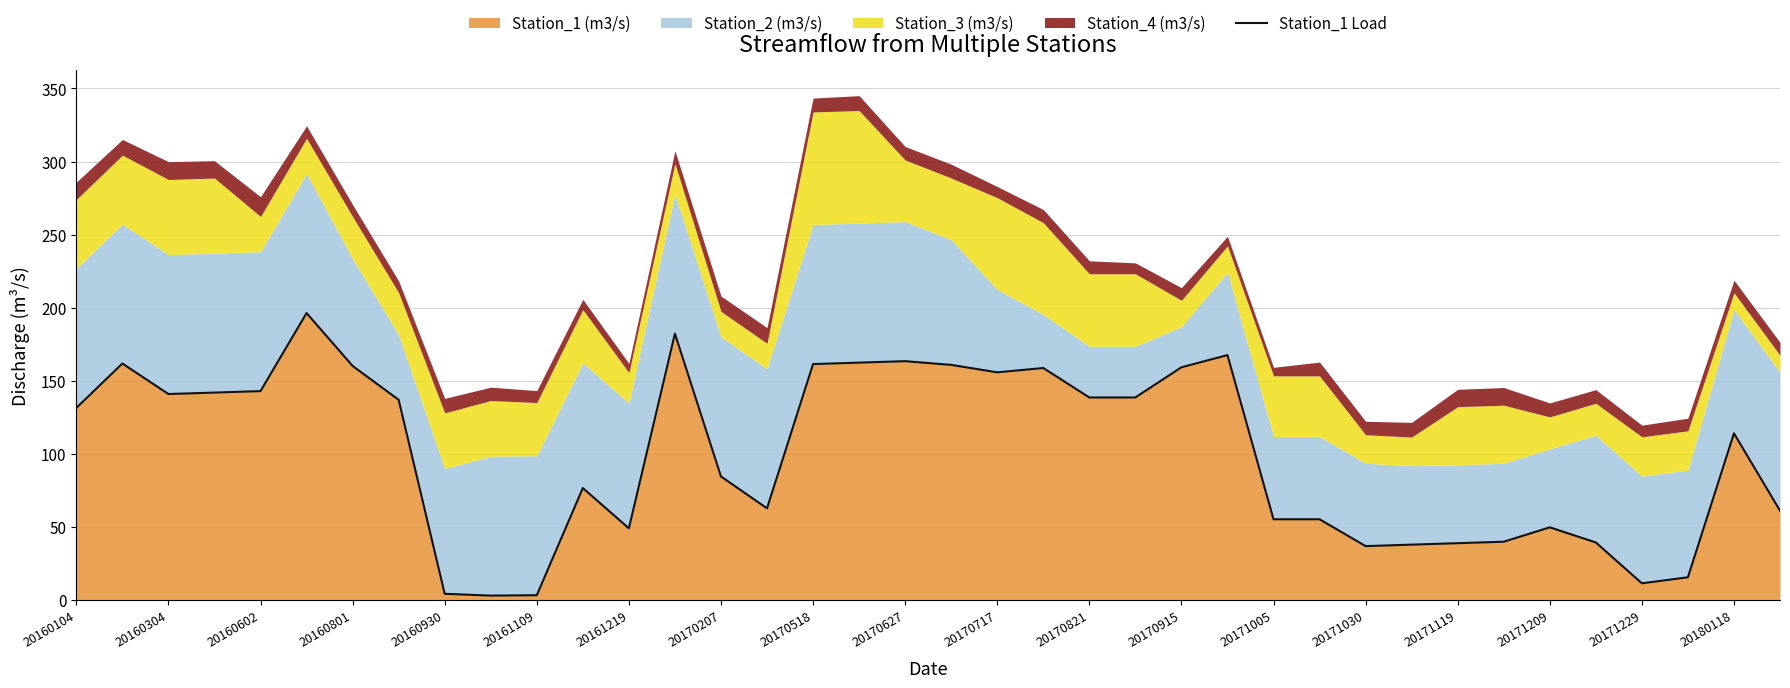

What position from the right is 29?

9